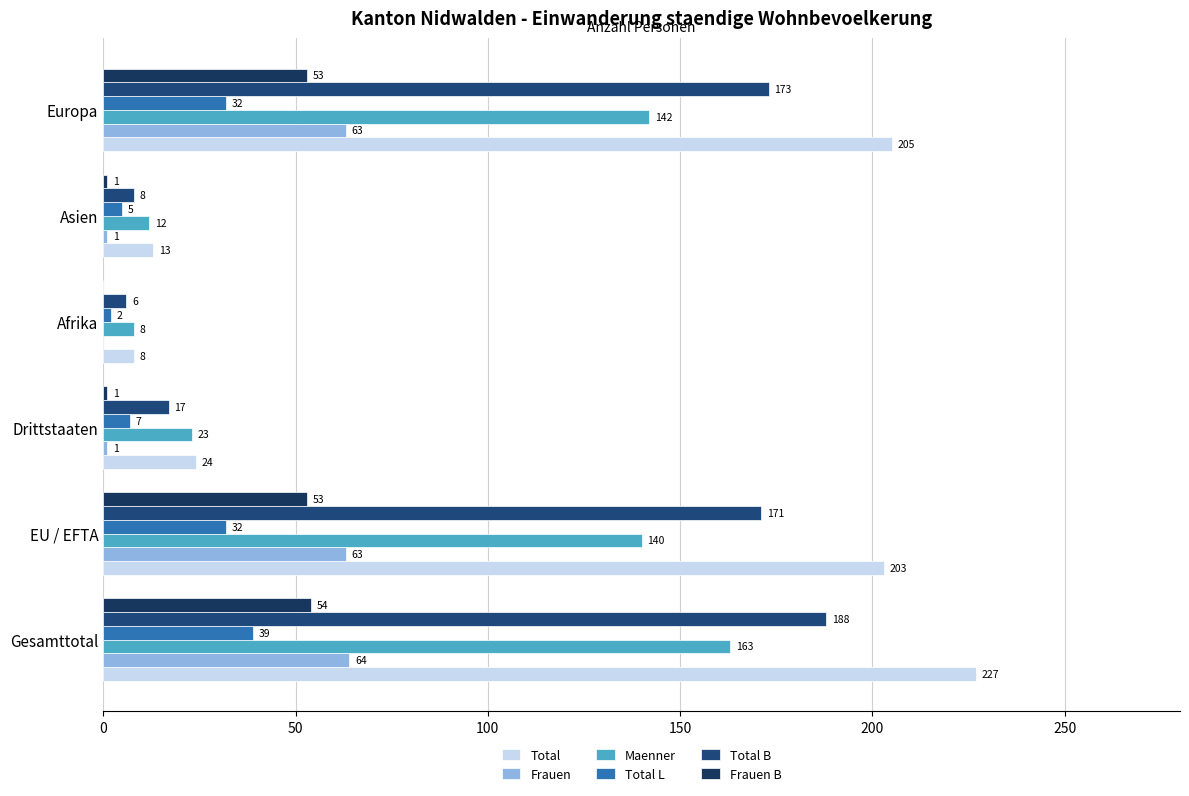

What is the value of the Maenner bar at the 4th from the left?

8